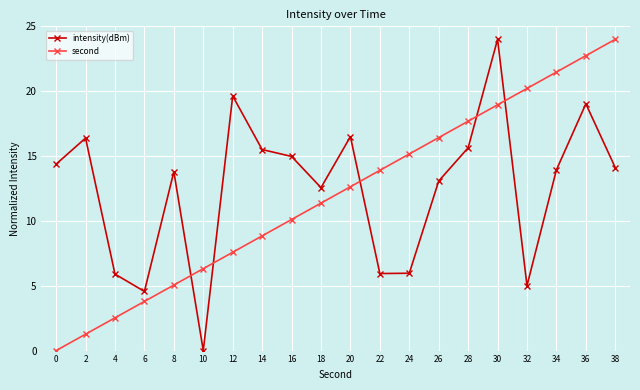

The value of second at 20 is 2.9. True or false?

False